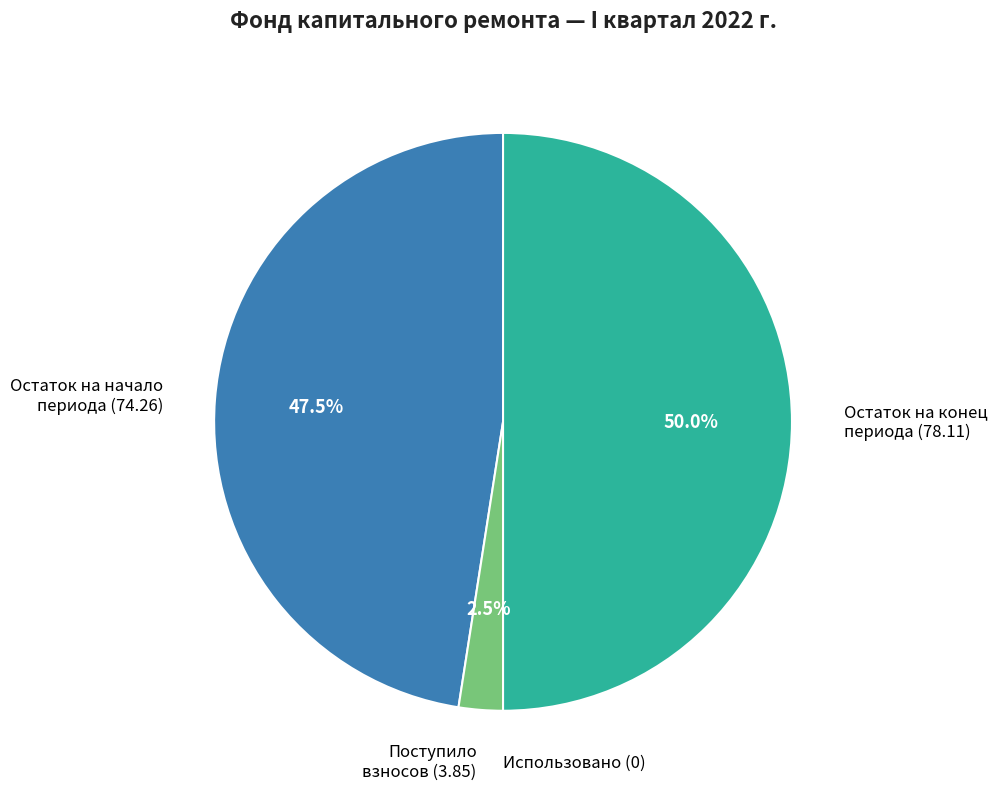

Does Поступило взносов (3.85) account for over 50% of the chart?

No